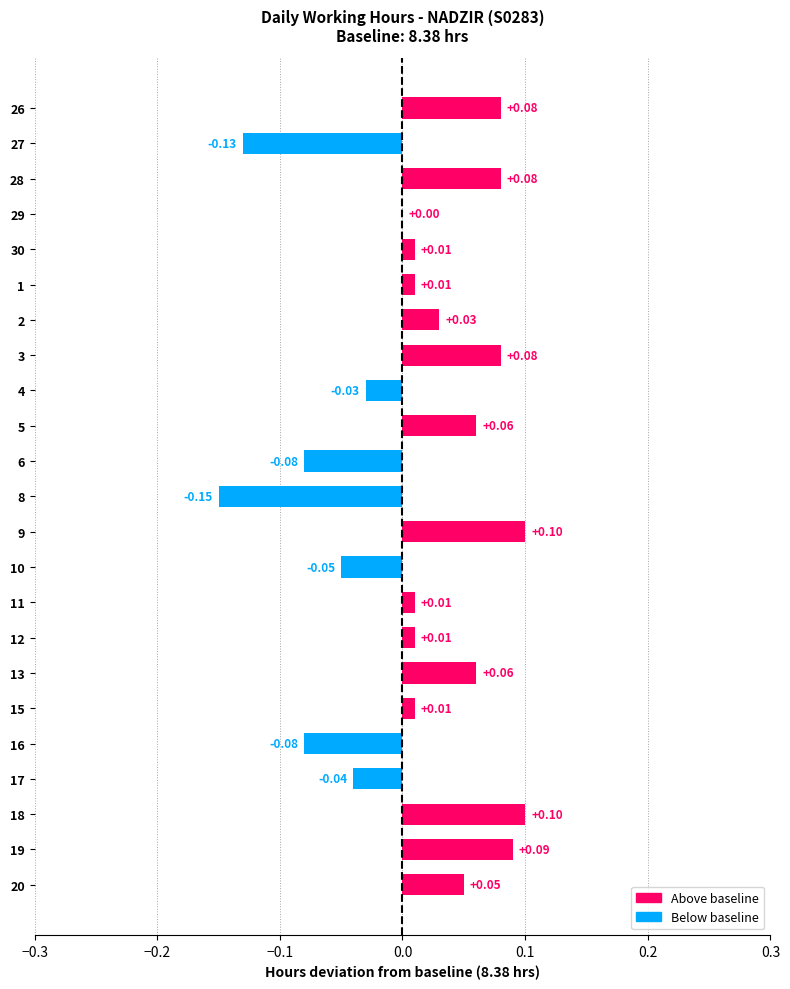

Which has a higher value, 11 or 27?

11